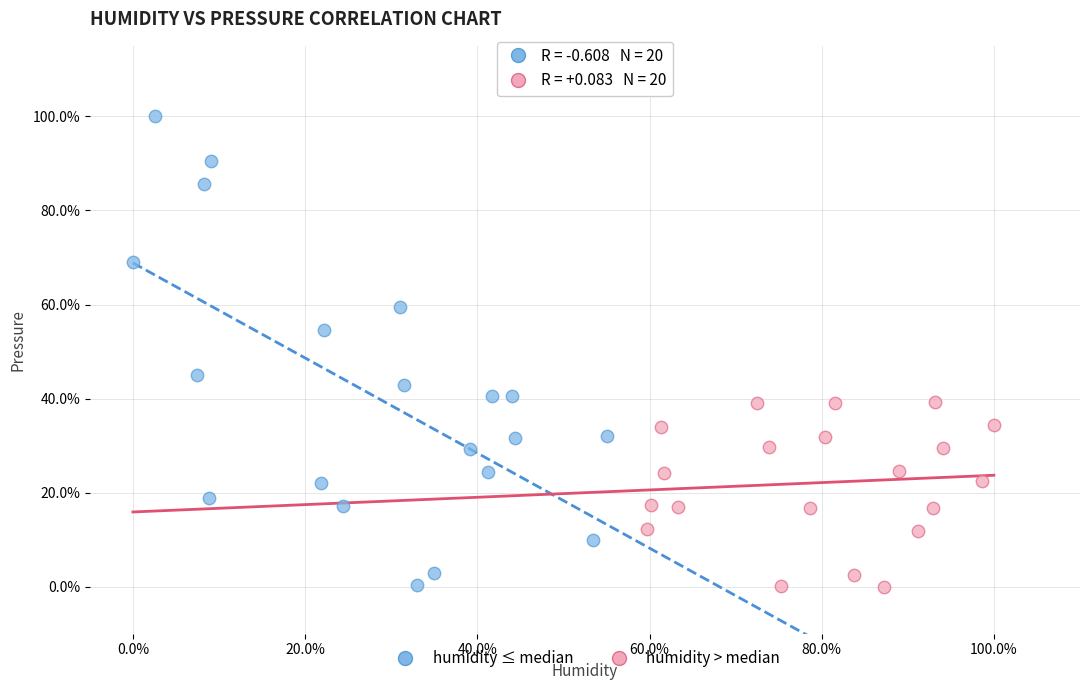

Which series has the widest spread of Y values?

humidity ≤ median